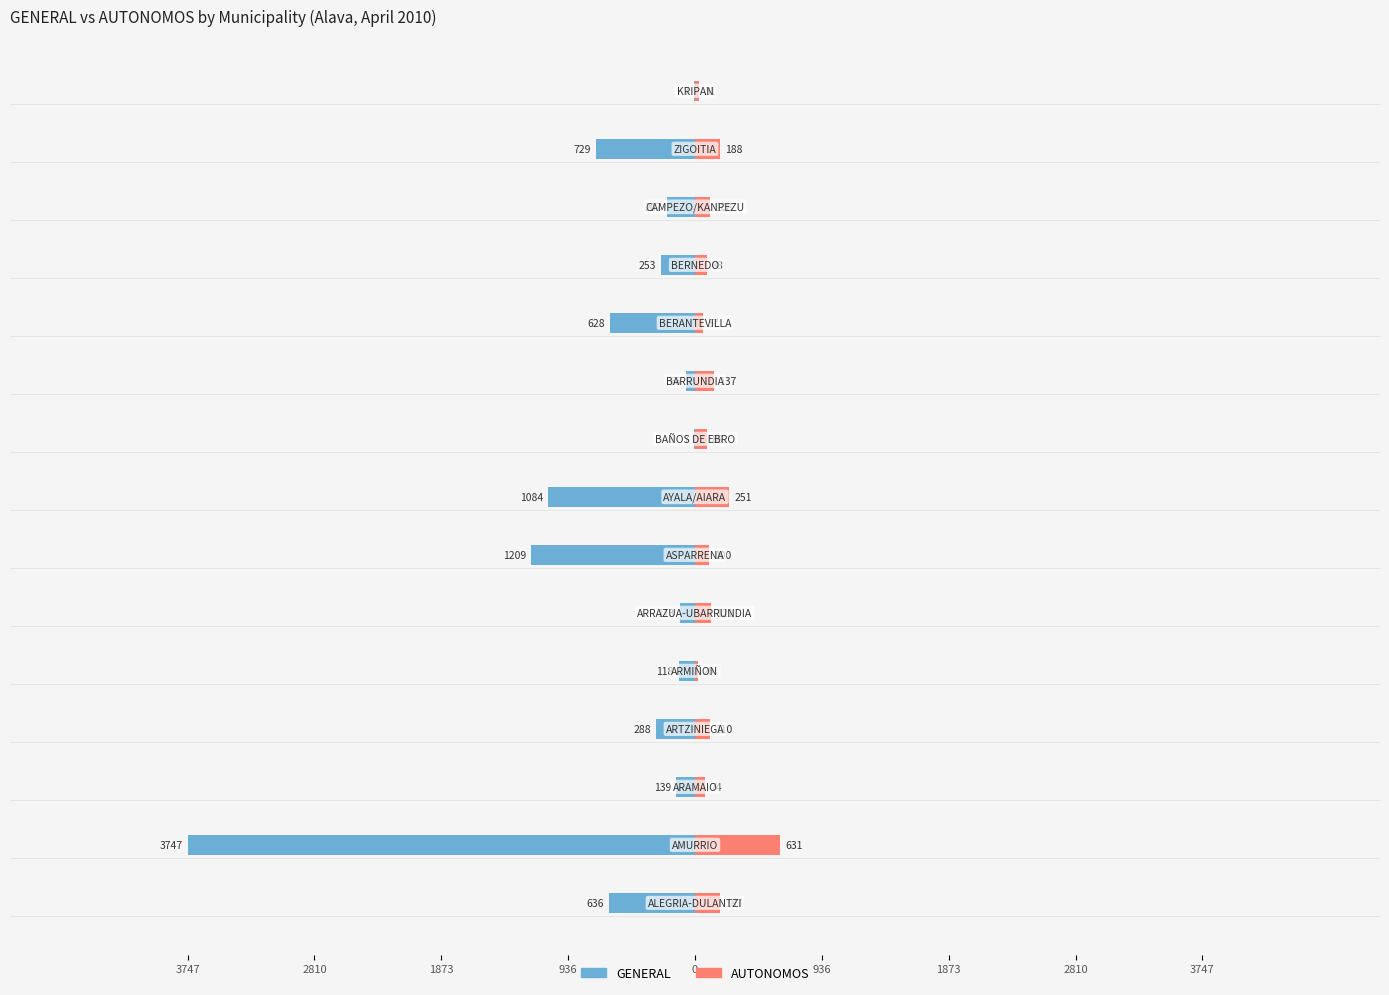

How many data points in GENERAL are above -253?

7